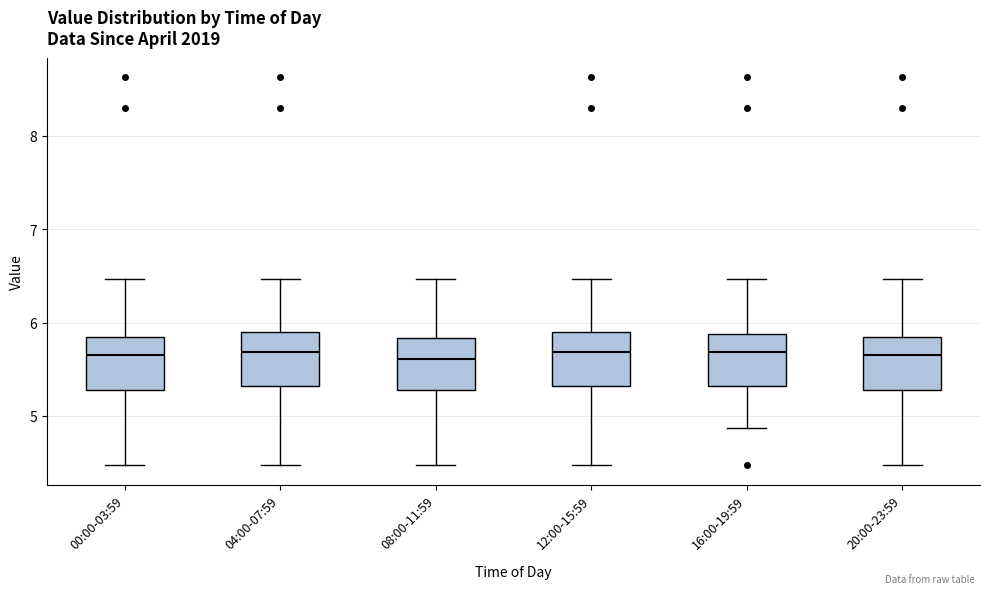

Reading left to right, transcribe this box plot: for each box, give where its median line is, the range the box spans, and where its two whiskers end, as read against the y-axis. The values are not printed on the chart, so give them approximately, as read against the axis.

00:00-03:59: median 5.7, box 5.3 to 5.8, whiskers 4.5 to 6.5
04:00-07:59: median 5.7, box 5.3 to 5.9, whiskers 4.5 to 6.5
08:00-11:59: median 5.6, box 5.3 to 5.8, whiskers 4.5 to 6.5
12:00-15:59: median 5.7, box 5.3 to 5.9, whiskers 4.5 to 6.5
16:00-19:59: median 5.7, box 5.3 to 5.9, whiskers 4.9 to 6.5
20:00-23:59: median 5.7, box 5.3 to 5.8, whiskers 4.5 to 6.5